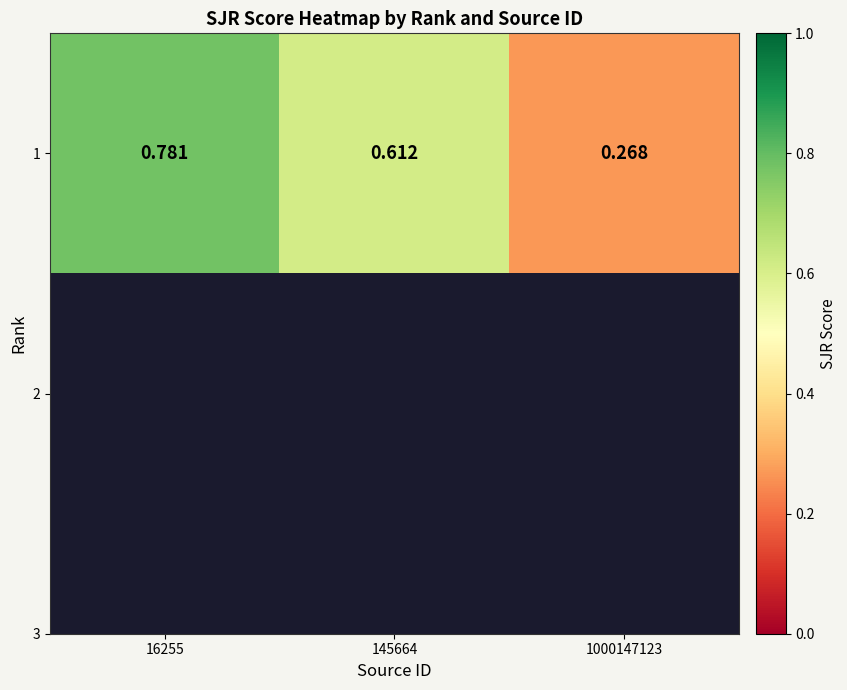

What is the minimum value shown in the chart?

0.3